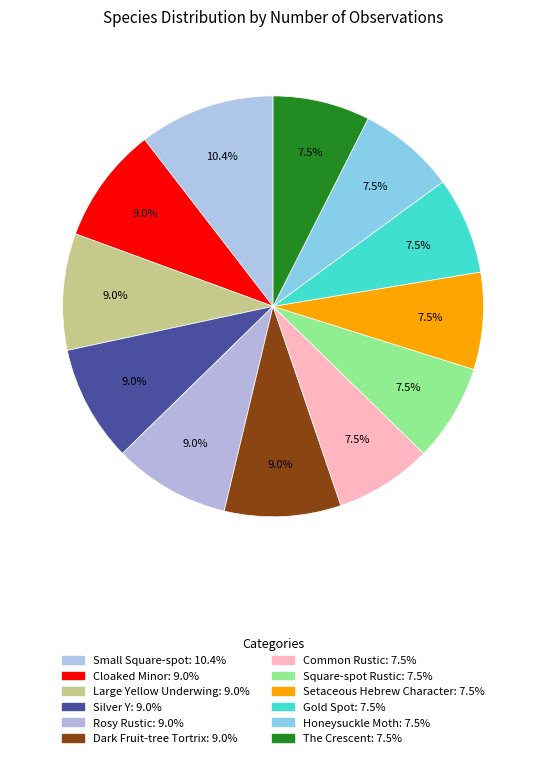

Approximately how many times larger is the value at Square-spot Rustic compared to Common Rustic?

1.0